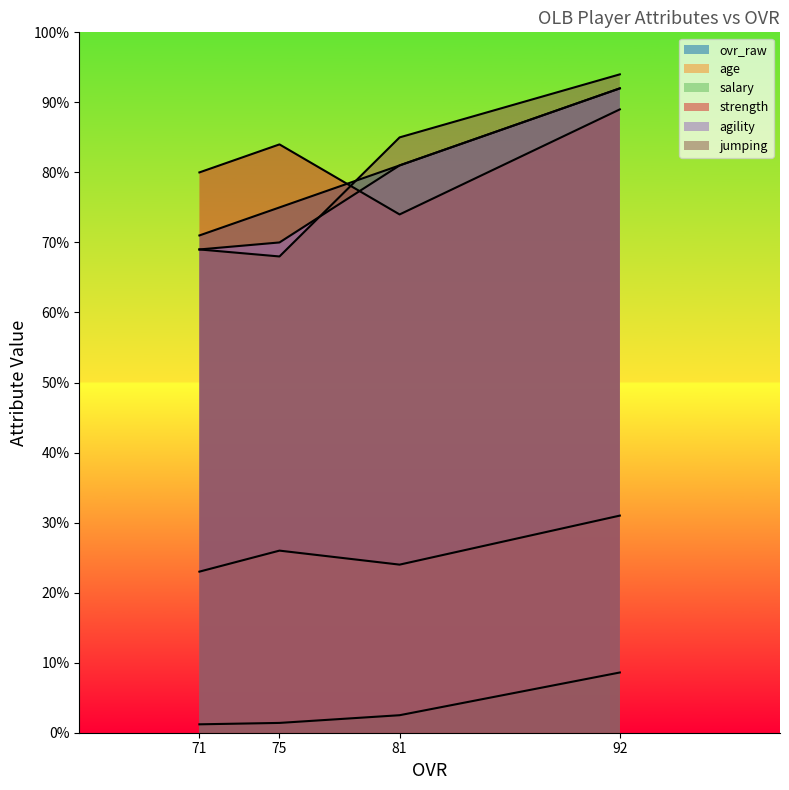

After their last crossing, which series has the higher values: strength or jumping?

strength